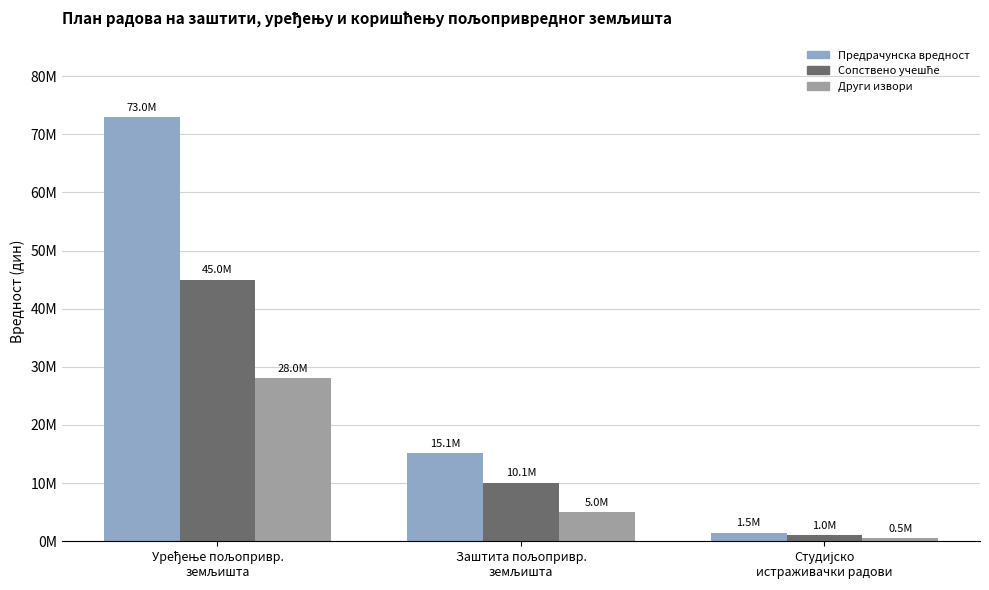

The Сопствено учешће series shows 10097852.9 at Заштита пољопривр.
земљишта. True or false?

True